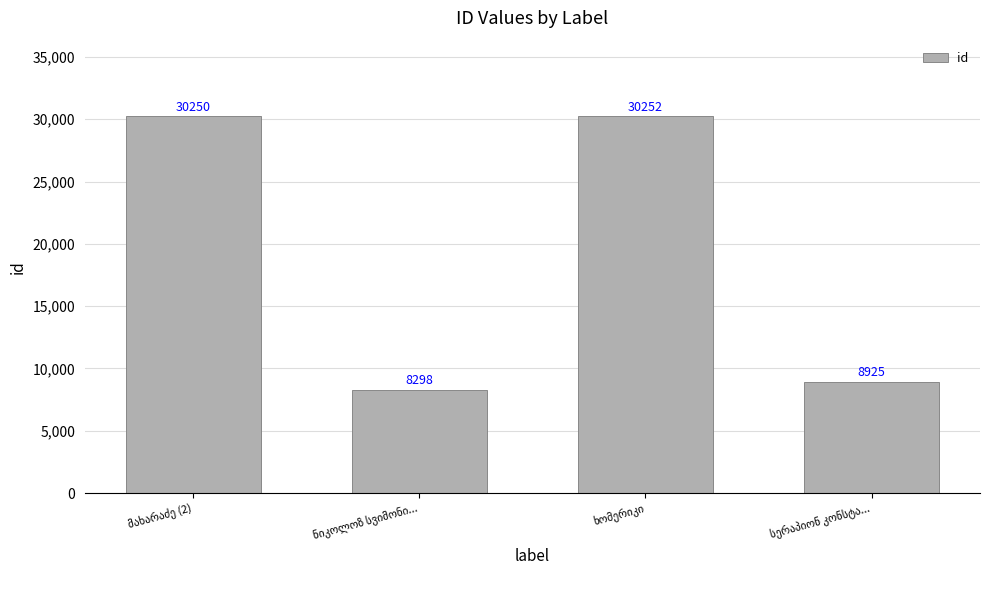

What is the maximum value shown in the chart?

30252